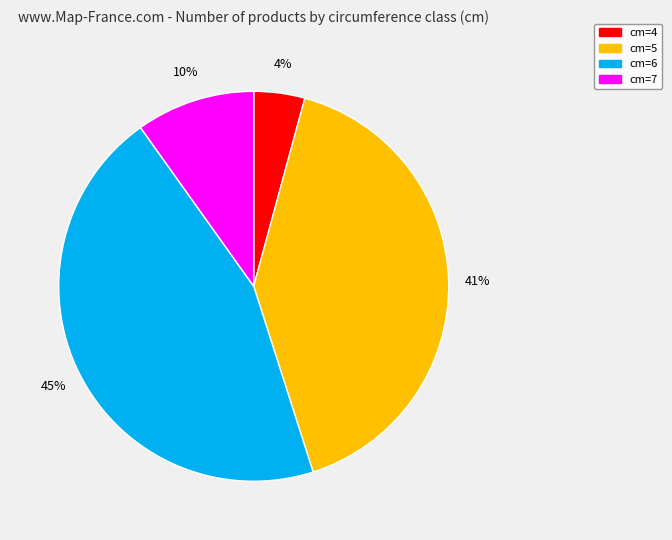

True or false: cm=6 accounts for 45% of the total.

True